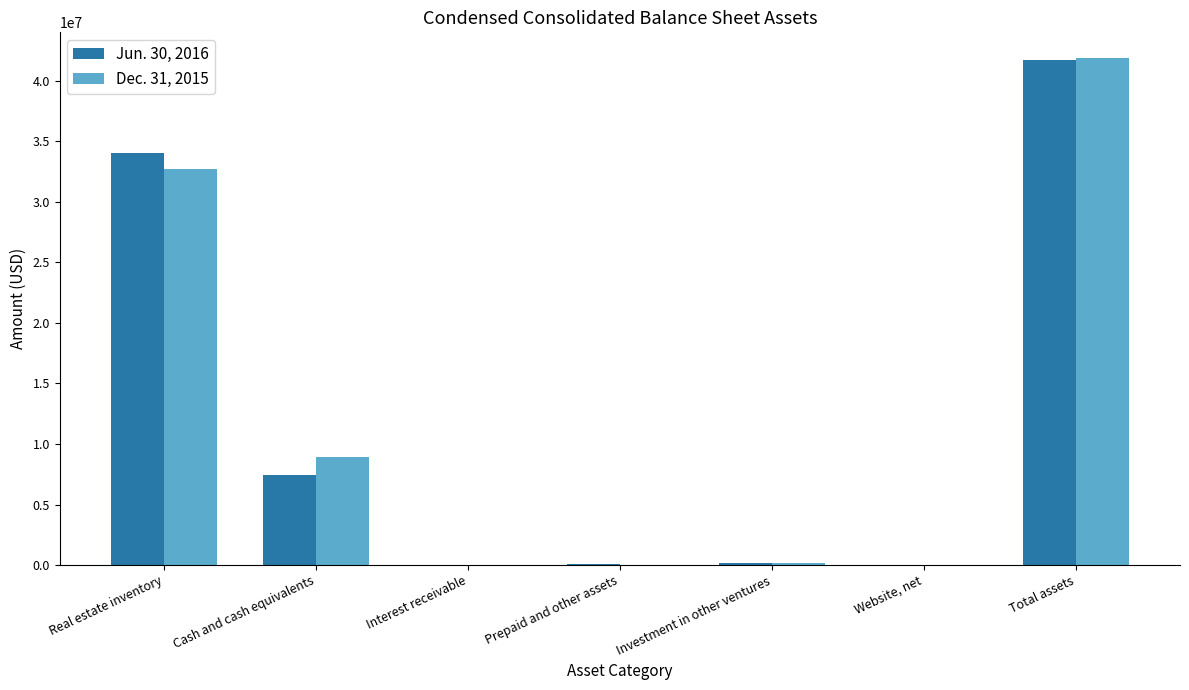

How many groups of bars are there?

7